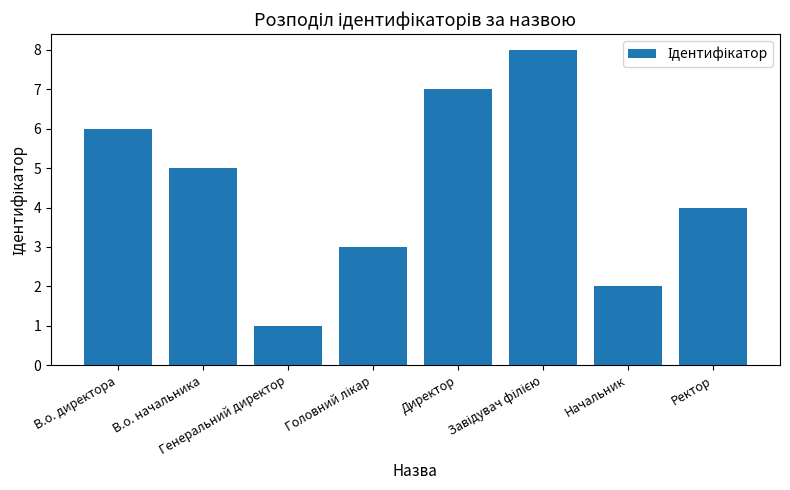

What is the approximate value at В.о. директора?

6